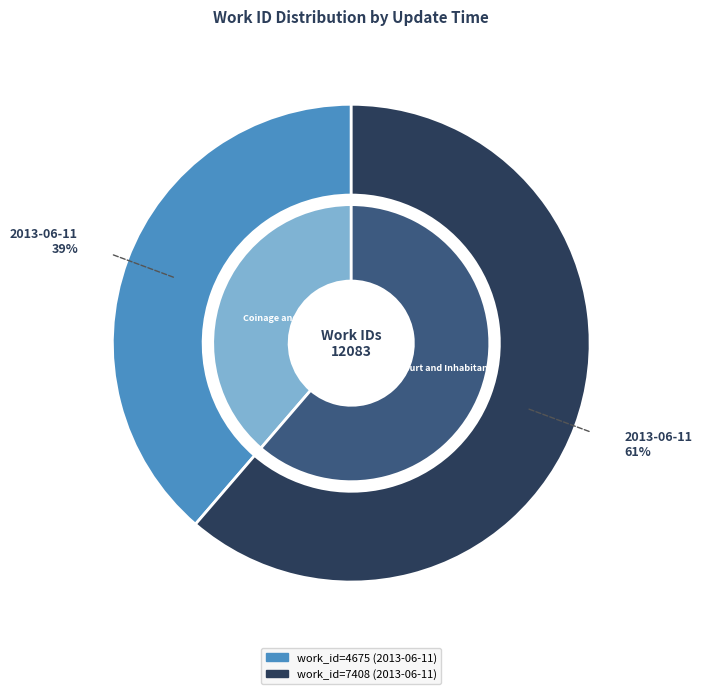

The 2013-06-11 17:21:19 UTC slice represents 71% of the pie. True or false?

False